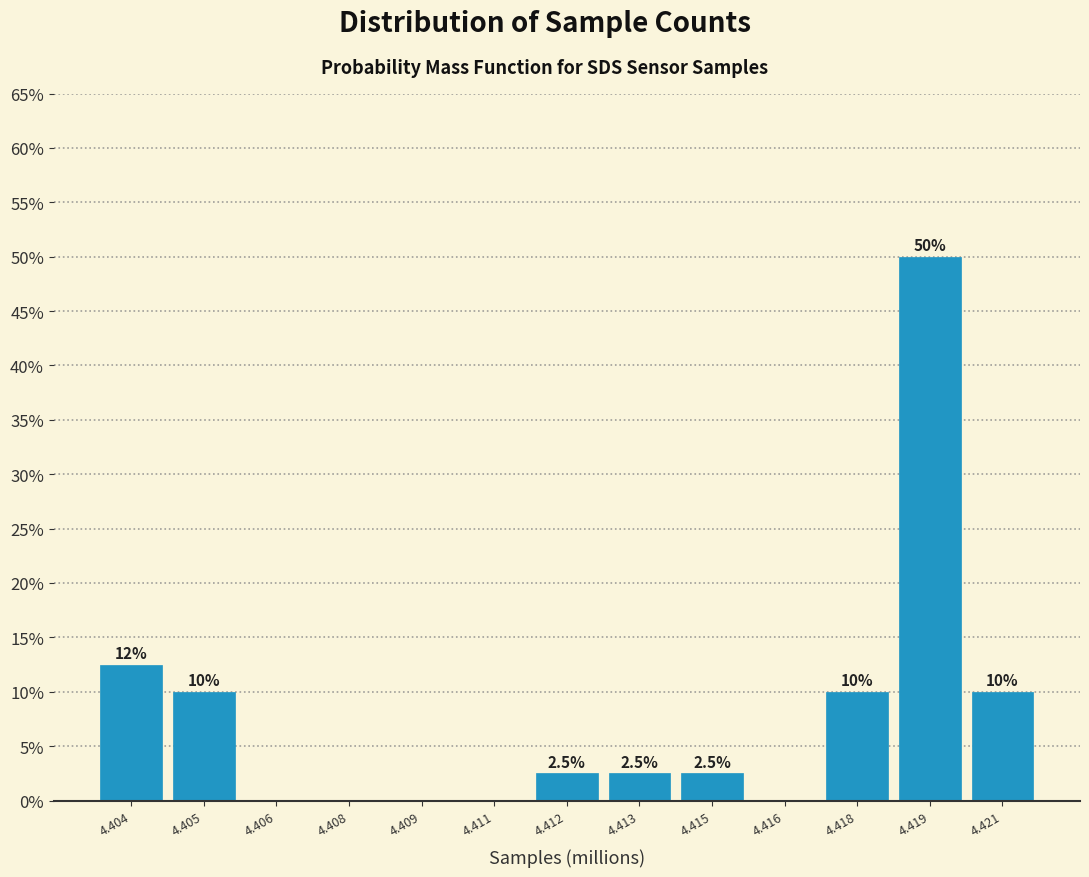

Reading right to left, extract all data points from this chart.

4.421=10.0	4.419=50.0	4.418=10.0	4.416=0.0	4.415=2.5	4.413=2.5	4.412=2.5	4.411=0.0	4.409=0.0	4.408=0.0	4.406=0.0	4.405=10.0	4.404=12.5